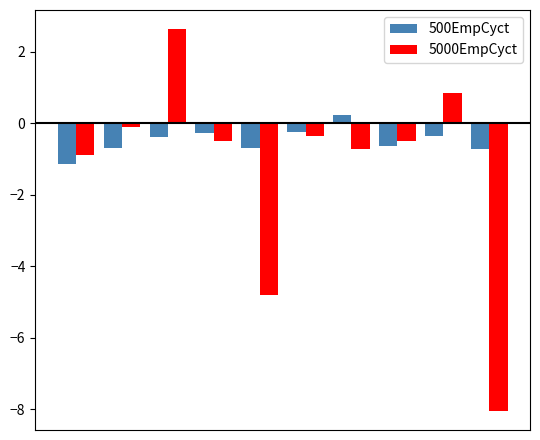

What is the maximum value for 500EmpCyct?

0.2